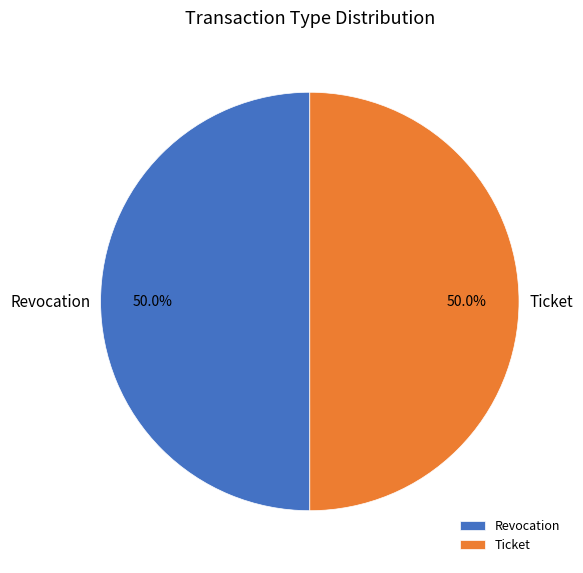

Is the sum of Ticket and Revocation greater than half?

Yes